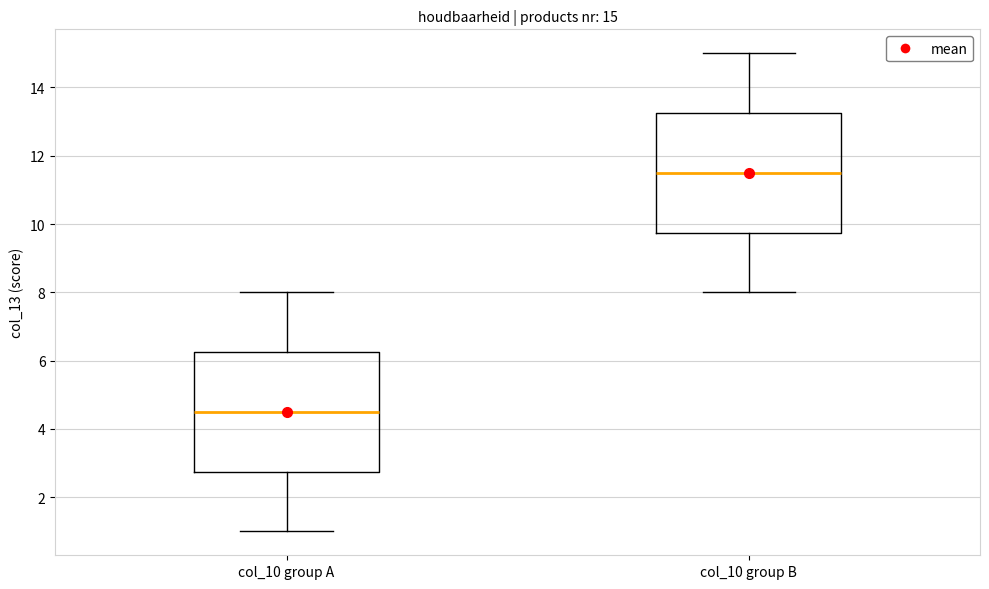

Which box's median line is the highest?

col_10 group B